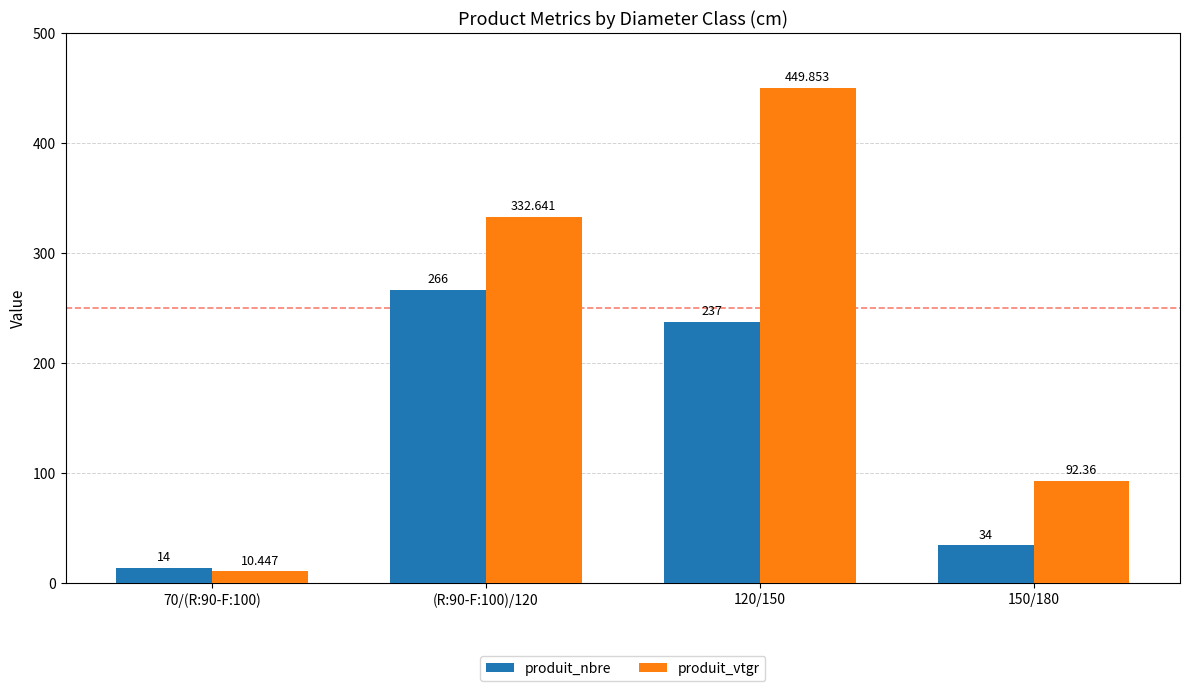

Which series has the widest spread of values?

produit_vtgr